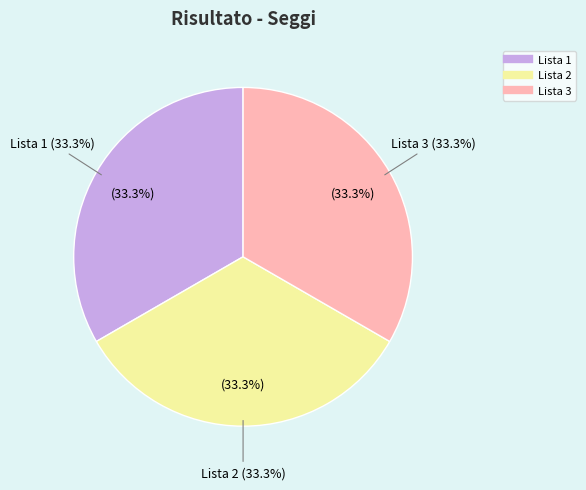

The Lista 2 slice represents 33% of the pie. True or false?

True